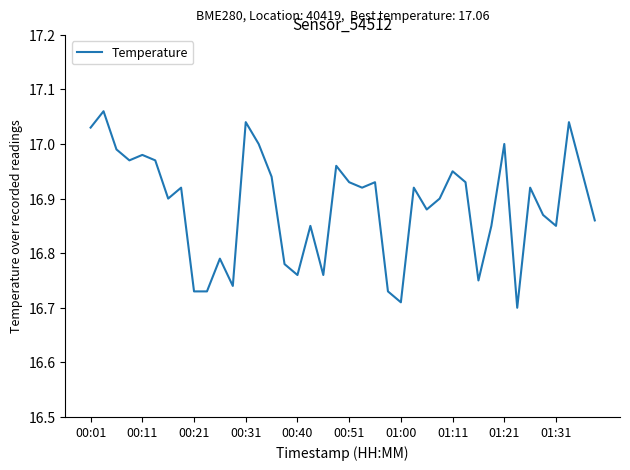

What is the difference between the second highest and minimum values?

0.3